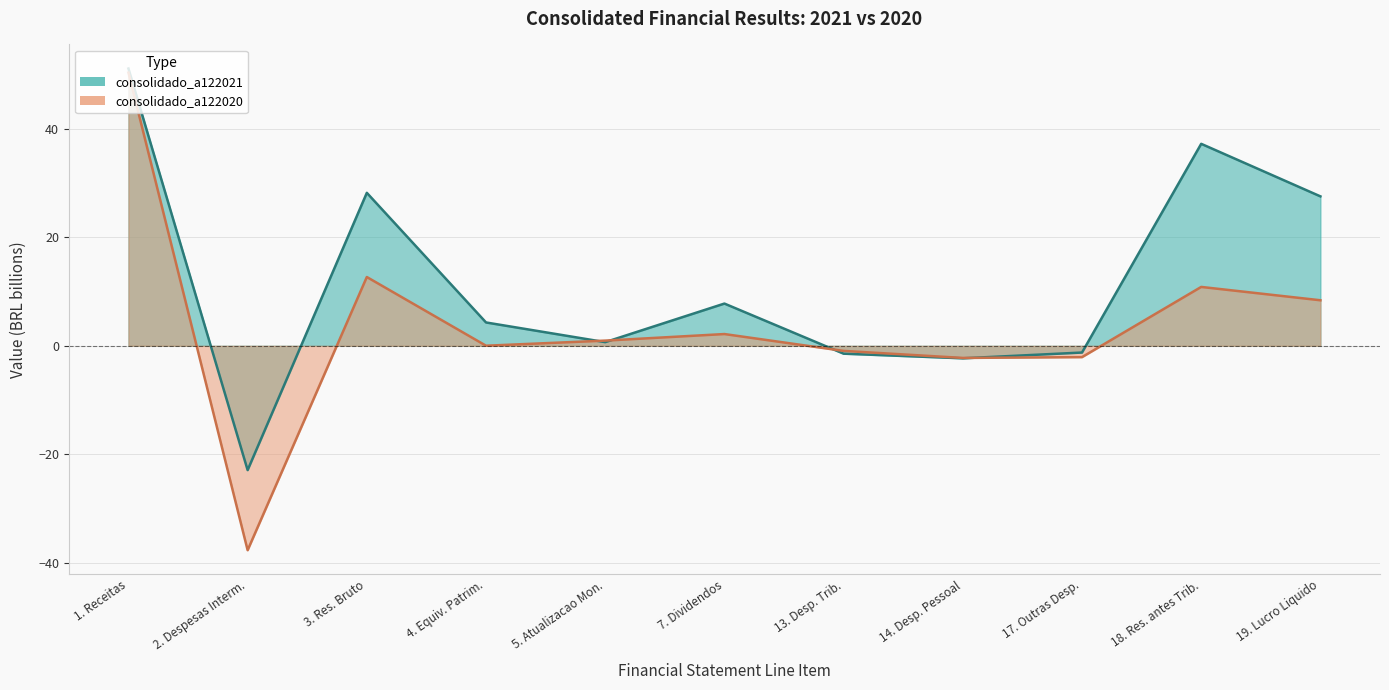

What is the label of the 10th point from the right?

2. Despesas Interm.